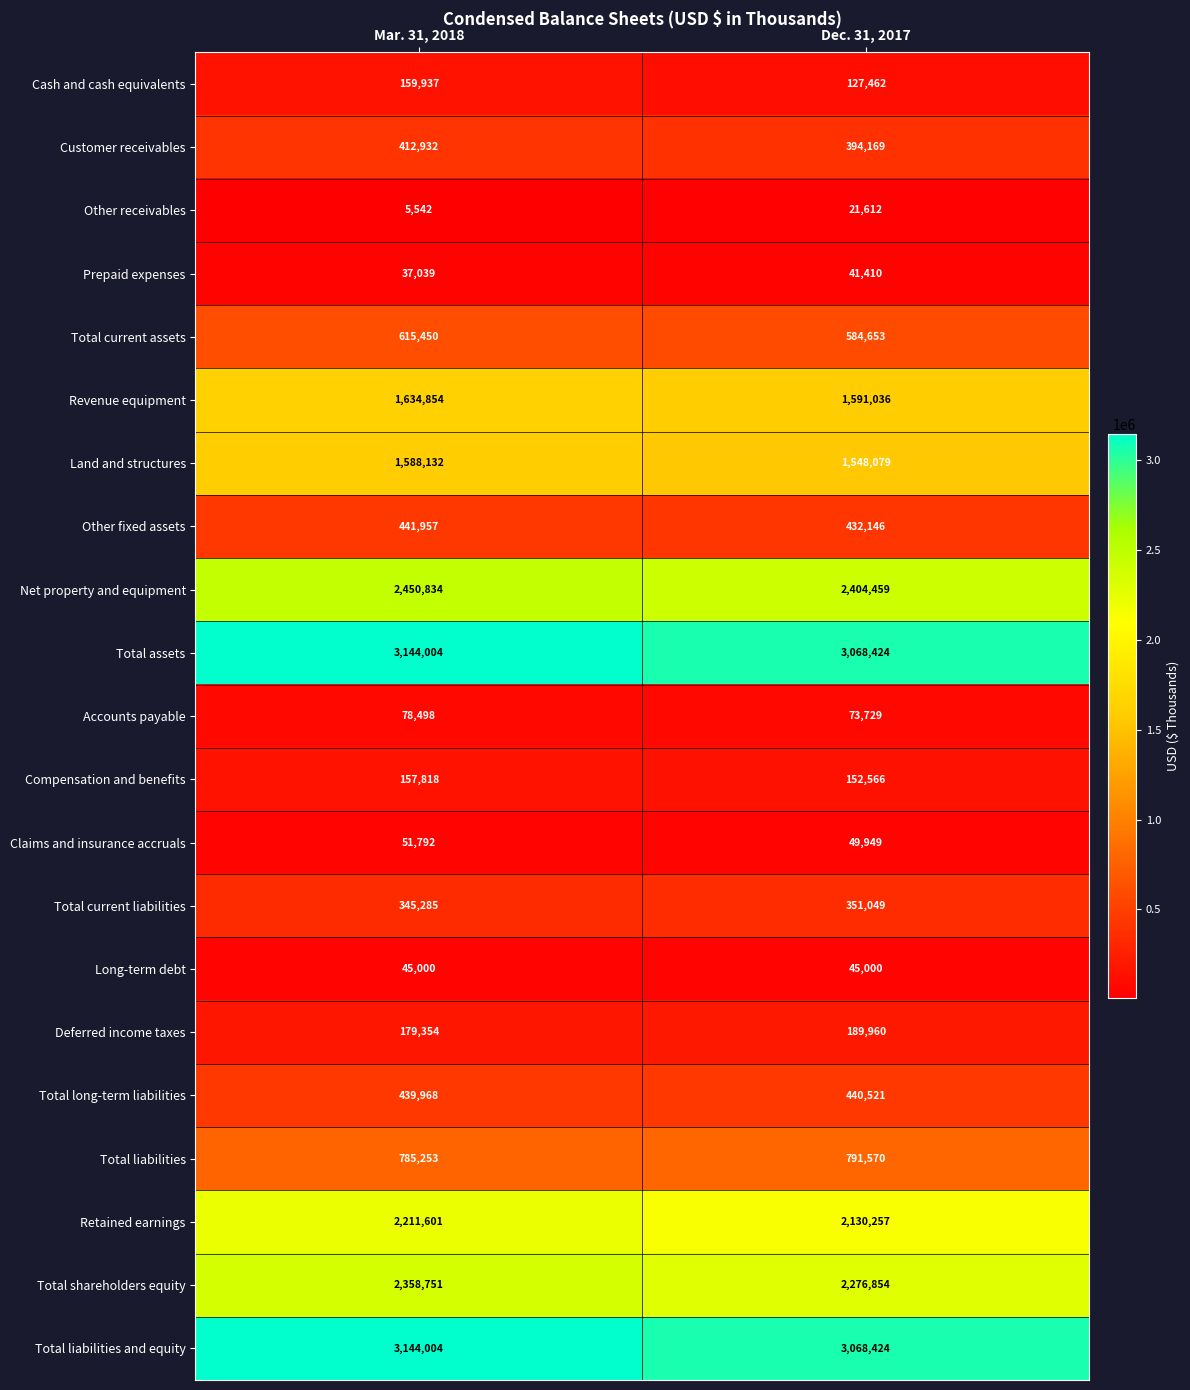

What is the difference between the maximum and minimum values in the Prepaid expenses series?

4371